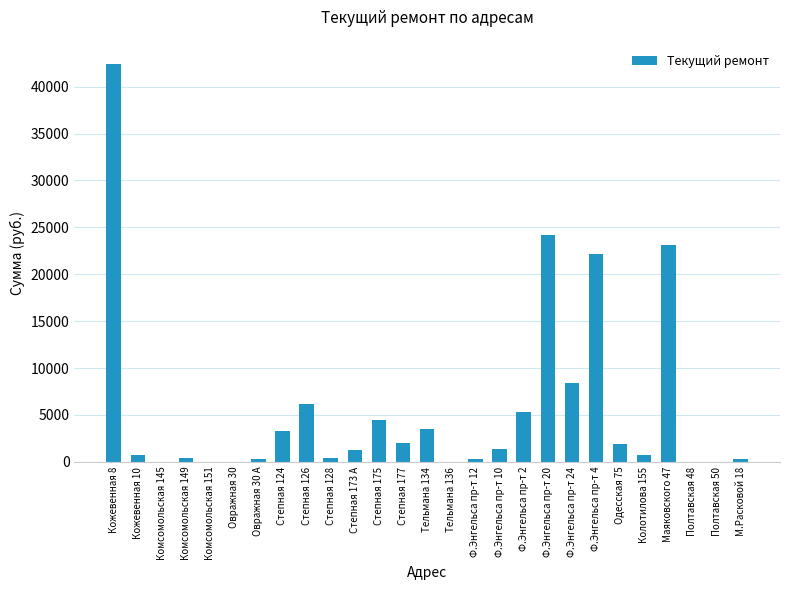

What is the change in value from Степная 173 А to Полтавская 50?

-1250